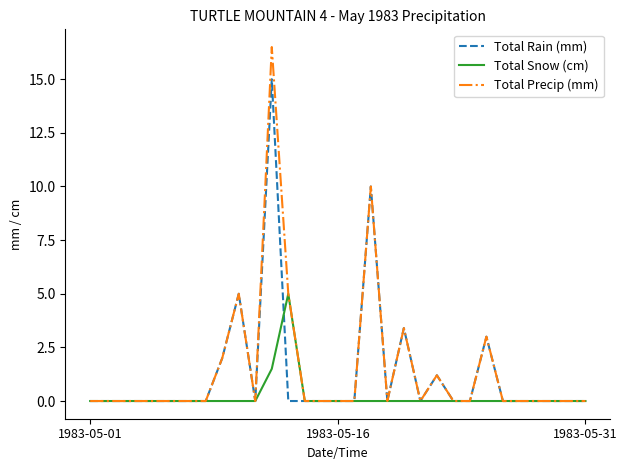

Which series has the widest spread of values?

Total Precip (mm)